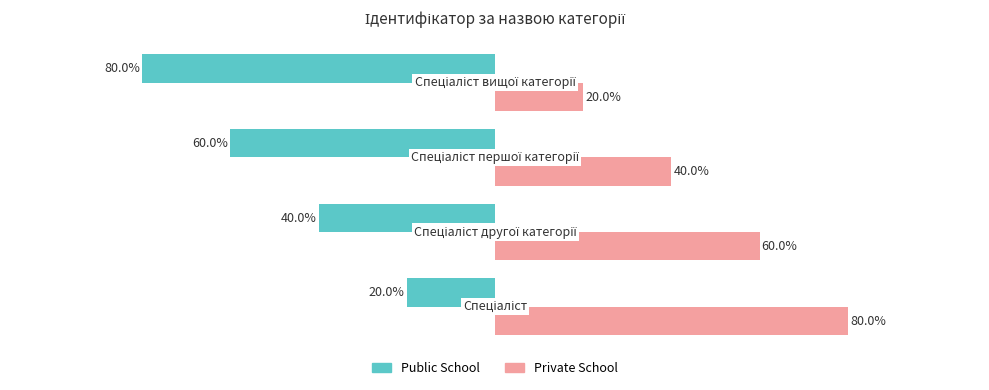

Which series has the largest total across all categories?

Private School